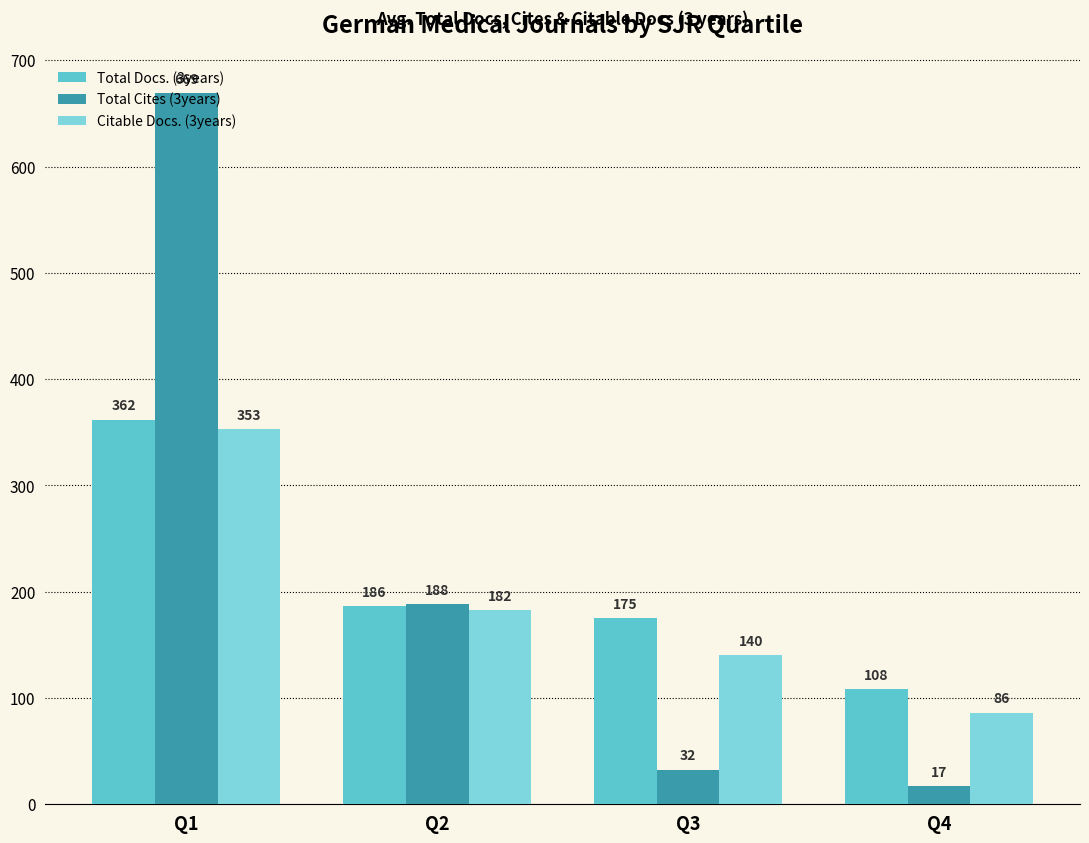

What are all the series names shown in the legend?

Total Docs. (3years), Total Cites (3years), Citable Docs. (3years)